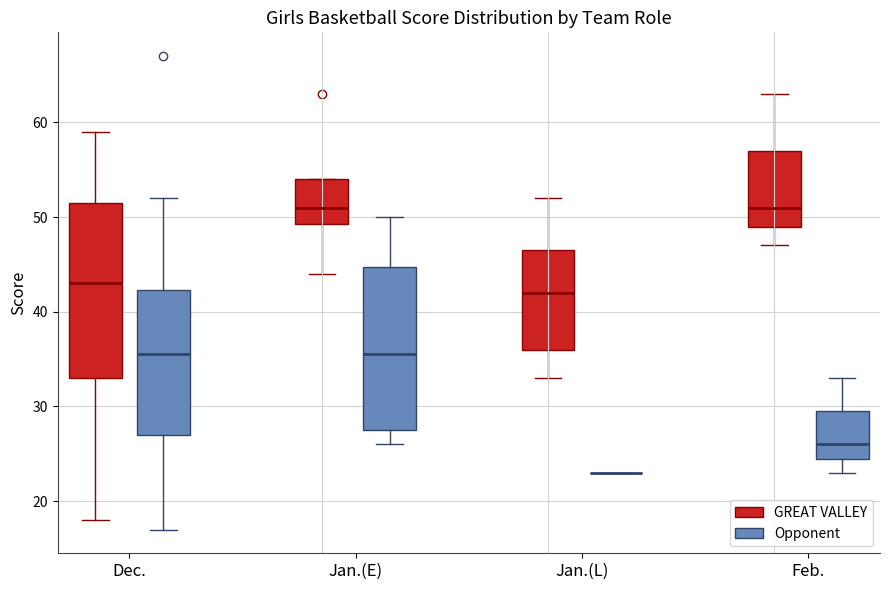

Where does the lower whisker of the box for Feb. (GREAT VALLEY) end on the y-axis? The values are not printed on the chart, so give them approximately, as read against the axis.

47